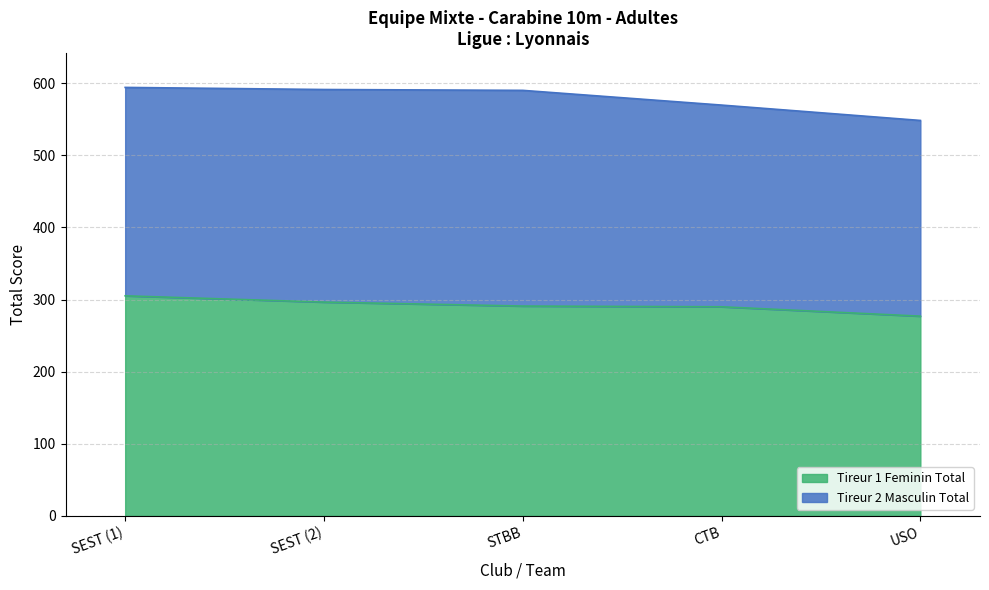

Rank the categories by value from lowest to highest.

USO, CTB, STBB, SEST (2), SEST (1)